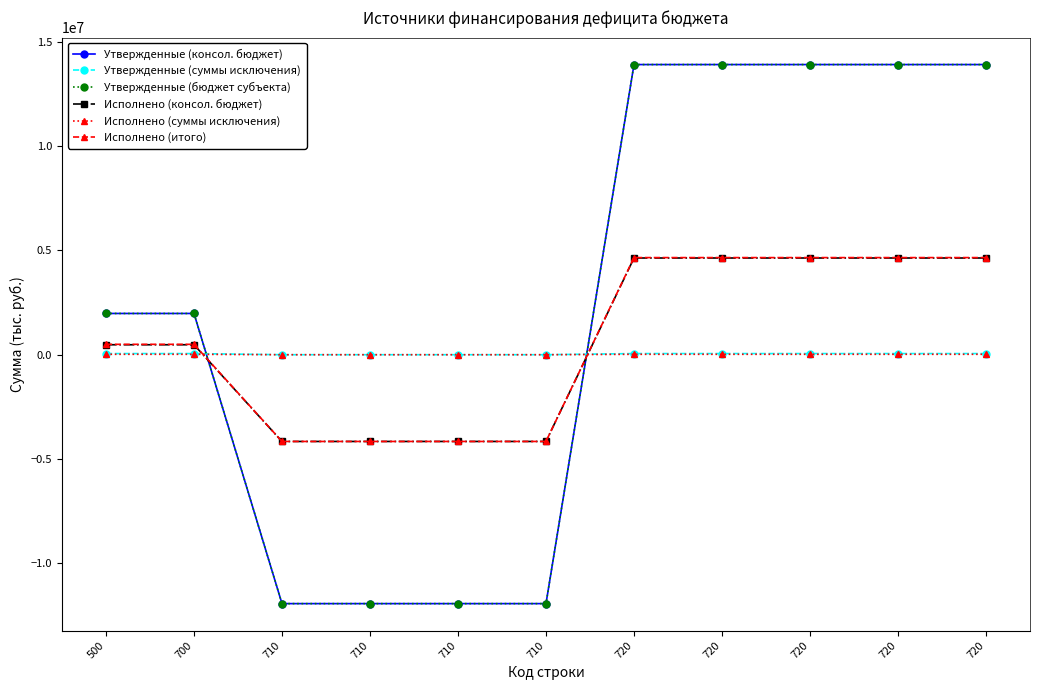

Does the chart have visible grid lines?

No